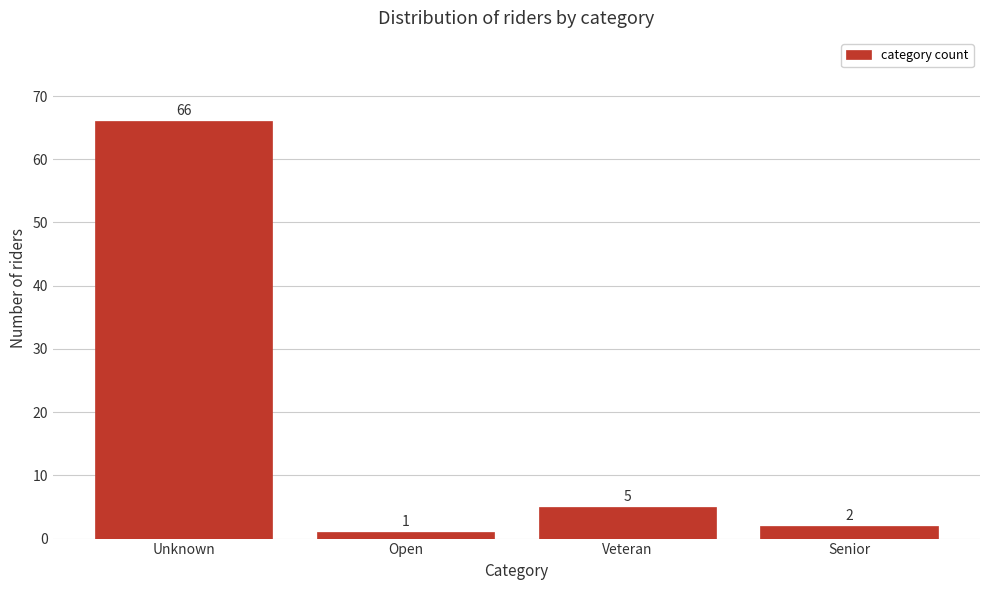

Reading left to right, transcribe all the data shown in this chart.

Unknown=66	Open=1	Veteran=5	Senior=2